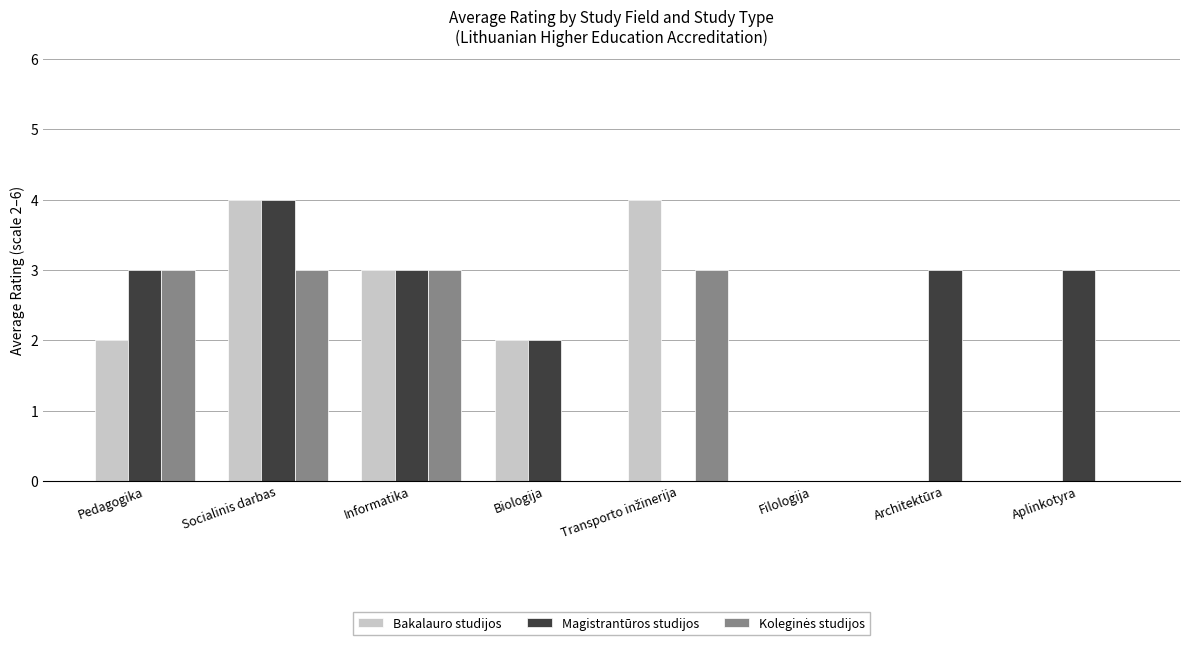

Is it true that Magistrantūros studijos equals 1 at Biologija?

False